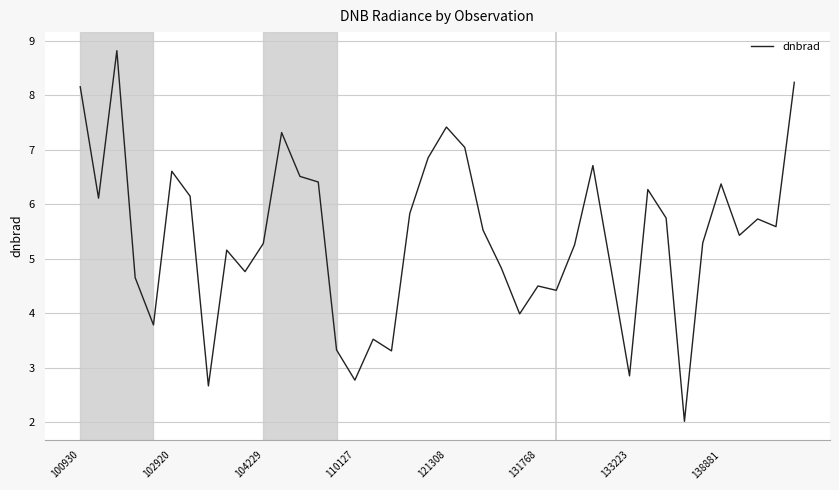

Reading left to right, list all the values displayed in this chart.

8.2	6.1	8.8	4.7	3.8	6.6	6.1	2.7	5.2	4.8	5.3	7.3	6.5	6.4	3.3	2.8	3.5	3.3	5.8	6.8	7.4	7.0	5.5	4.8	4.0	4.5	4.4	5.3	6.7	4.8	2.9	6.3	5.7	2.0	5.3	6.4	5.4	5.7	5.6	8.2